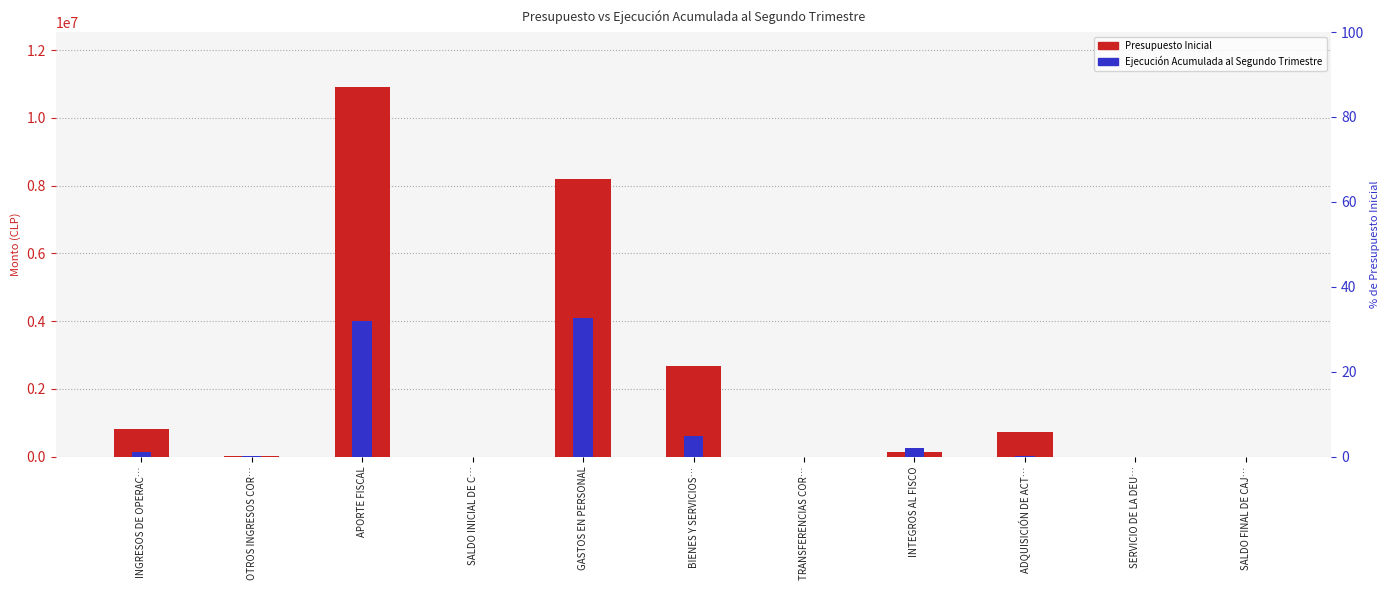

Which has a higher value, SERVICIO DE LA DEU… or SALDO INICIAL DE C…?

SERVICIO DE LA DEU…